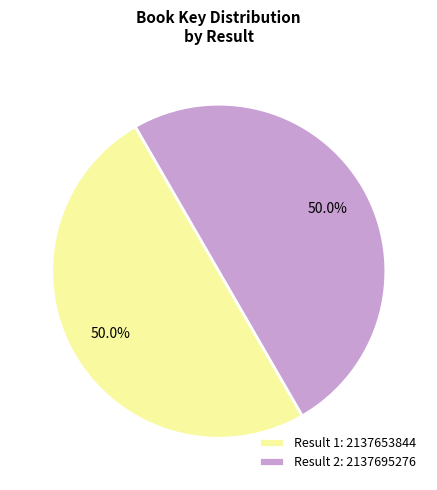

To the nearest percent, what is the average slice percentage?

50%